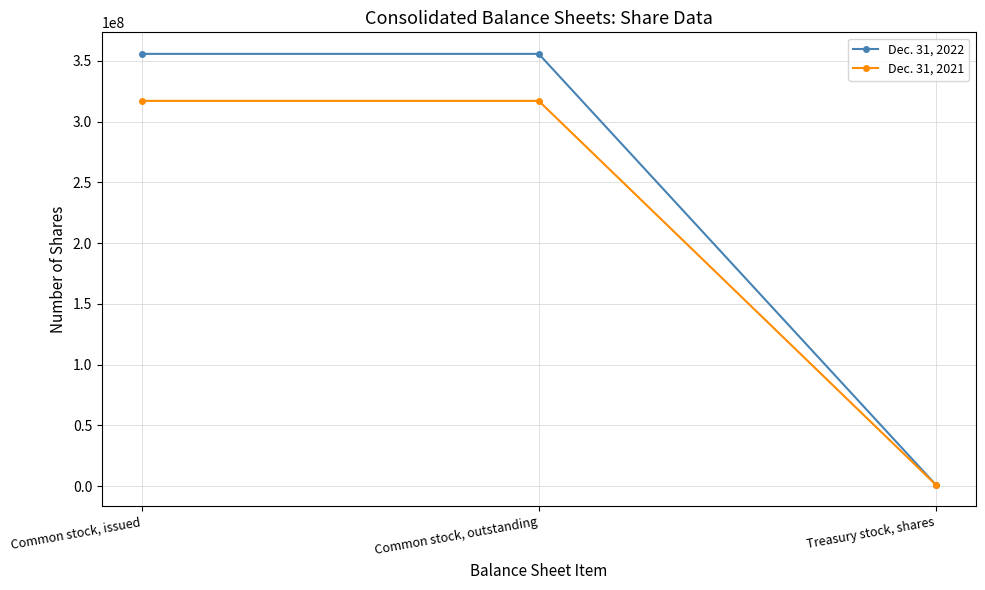

What is the difference between the Dec. 31, 2022 values at Common stock, outstanding and Treasury stock, shares?

354827480